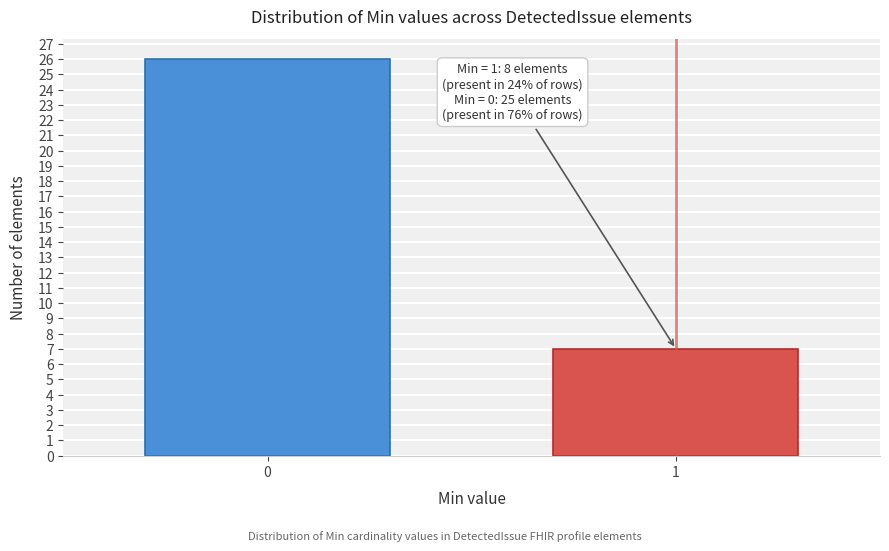

Reading left to right, what are all the values shown in this chart?

26	7